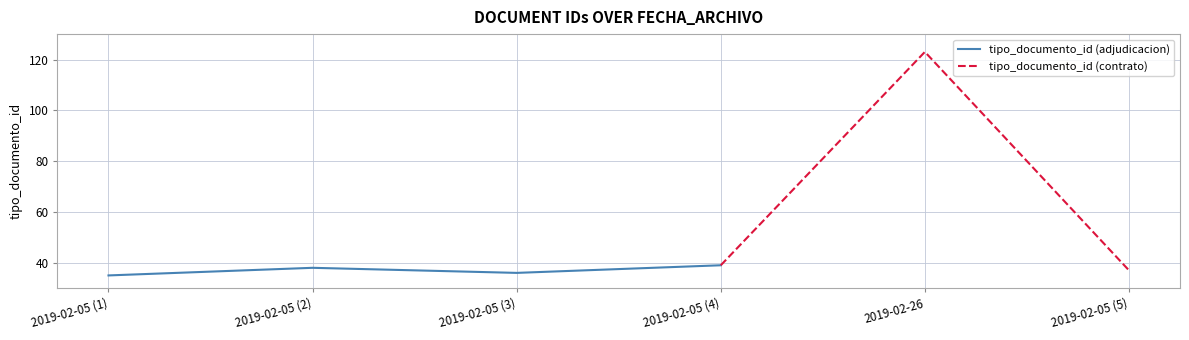

Reading left to right, list all the values displayed in this chart.

35	38	36	39	123	37